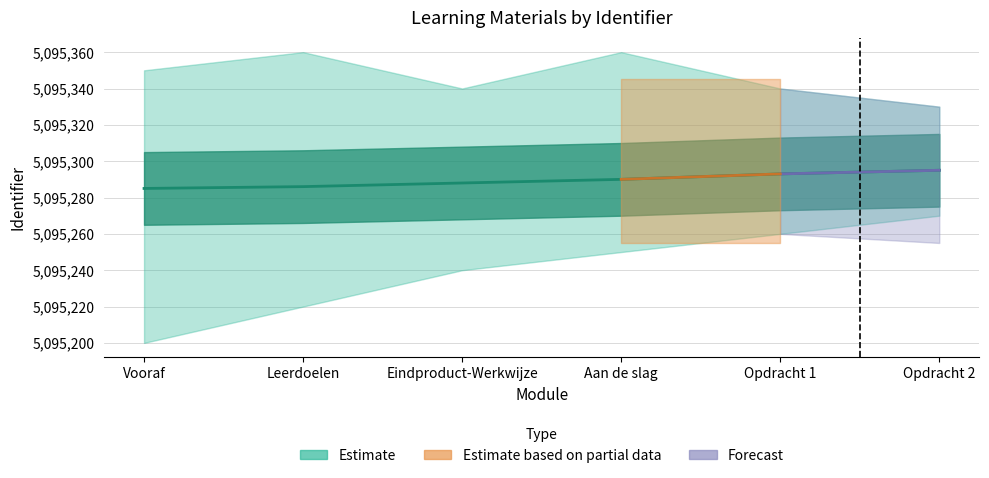

Is this an area chart (filled region under the line)?

No